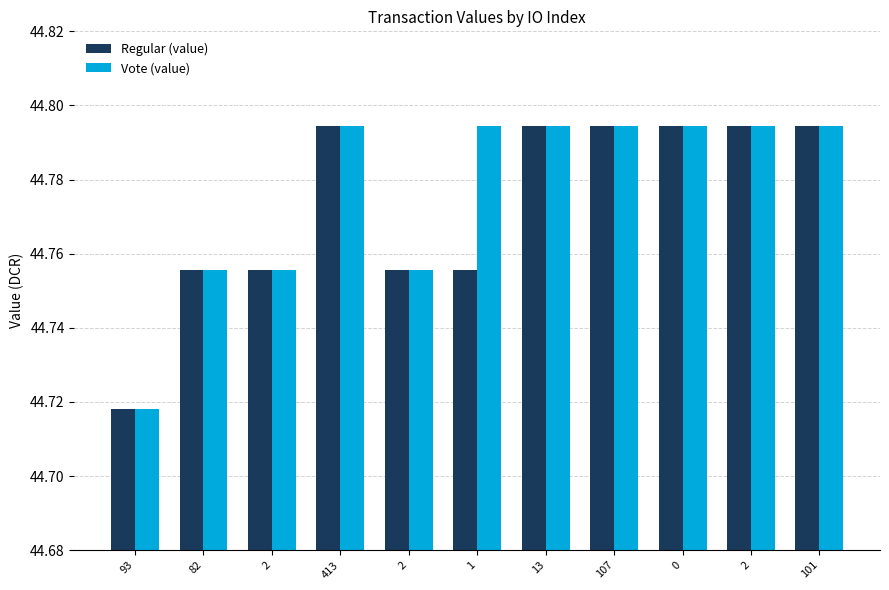

Which has a higher value, 82 or 107?

107